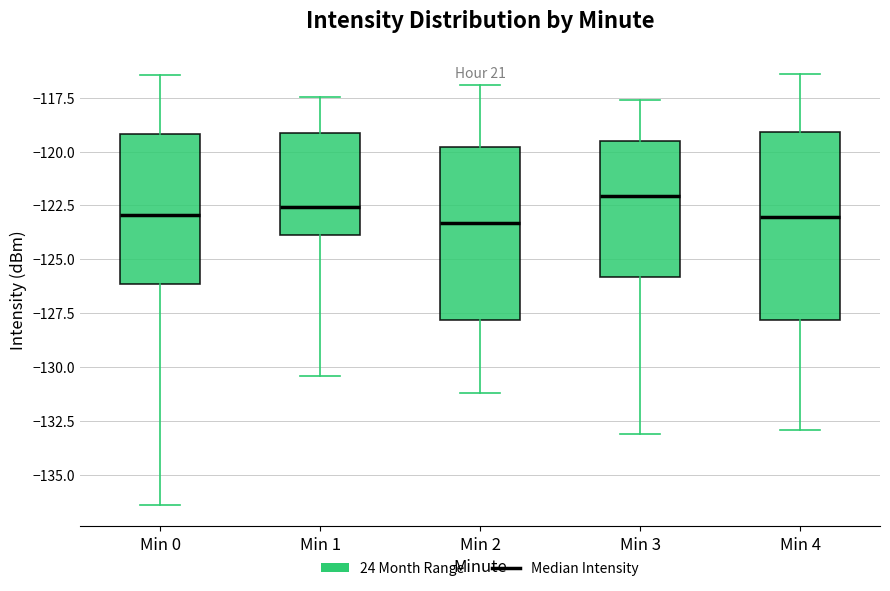

Which box is the tallest, from its lower edge to its upper edge?

Min 4